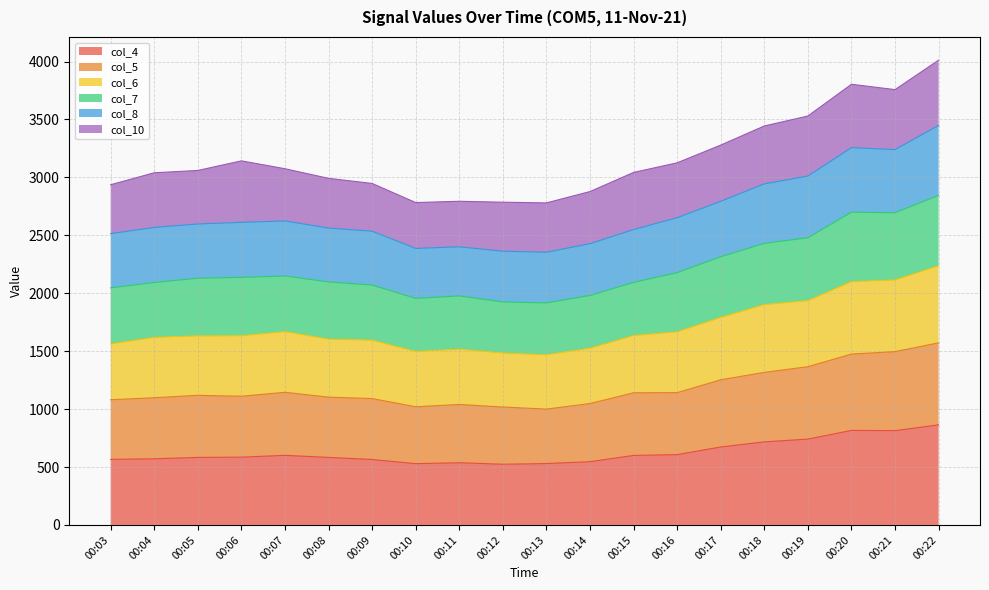

What are all the series names shown in the legend?

col_4, col_5, col_6, col_7, col_8, col_10